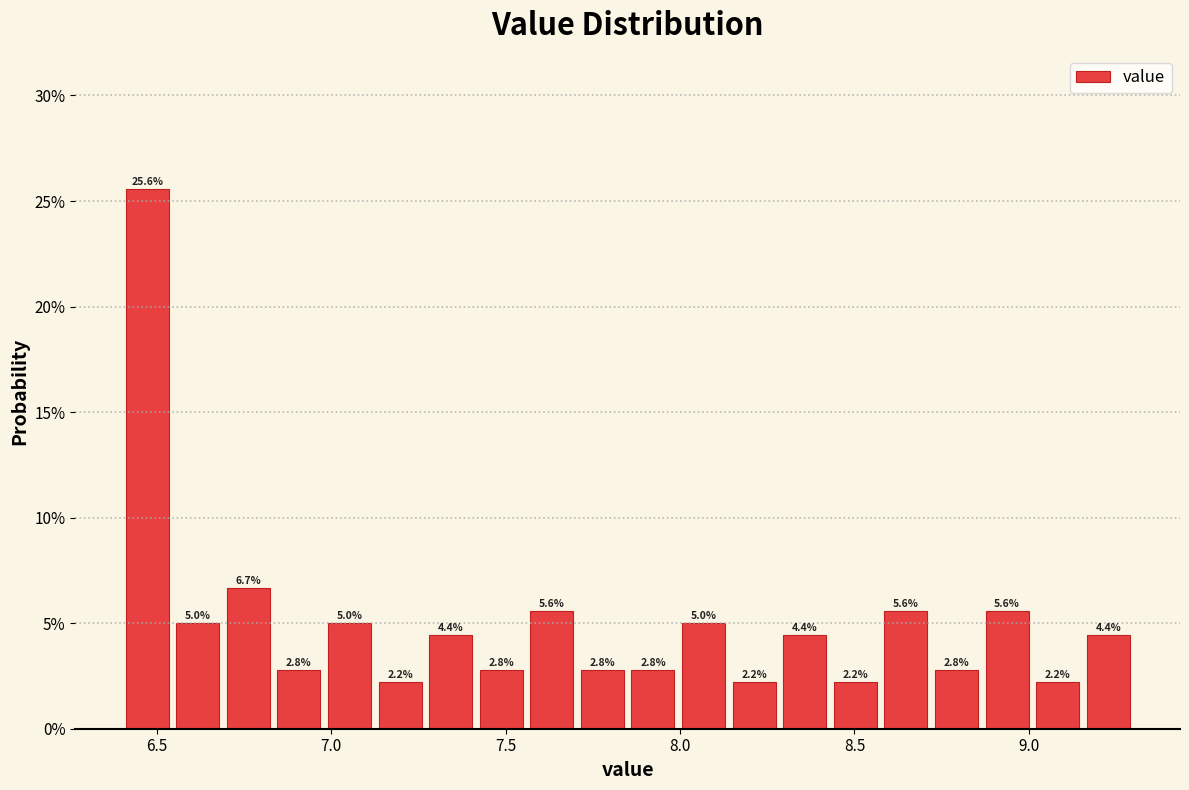

Read against the x-axis, roughly where is the centre of the tallest bar?

6.45